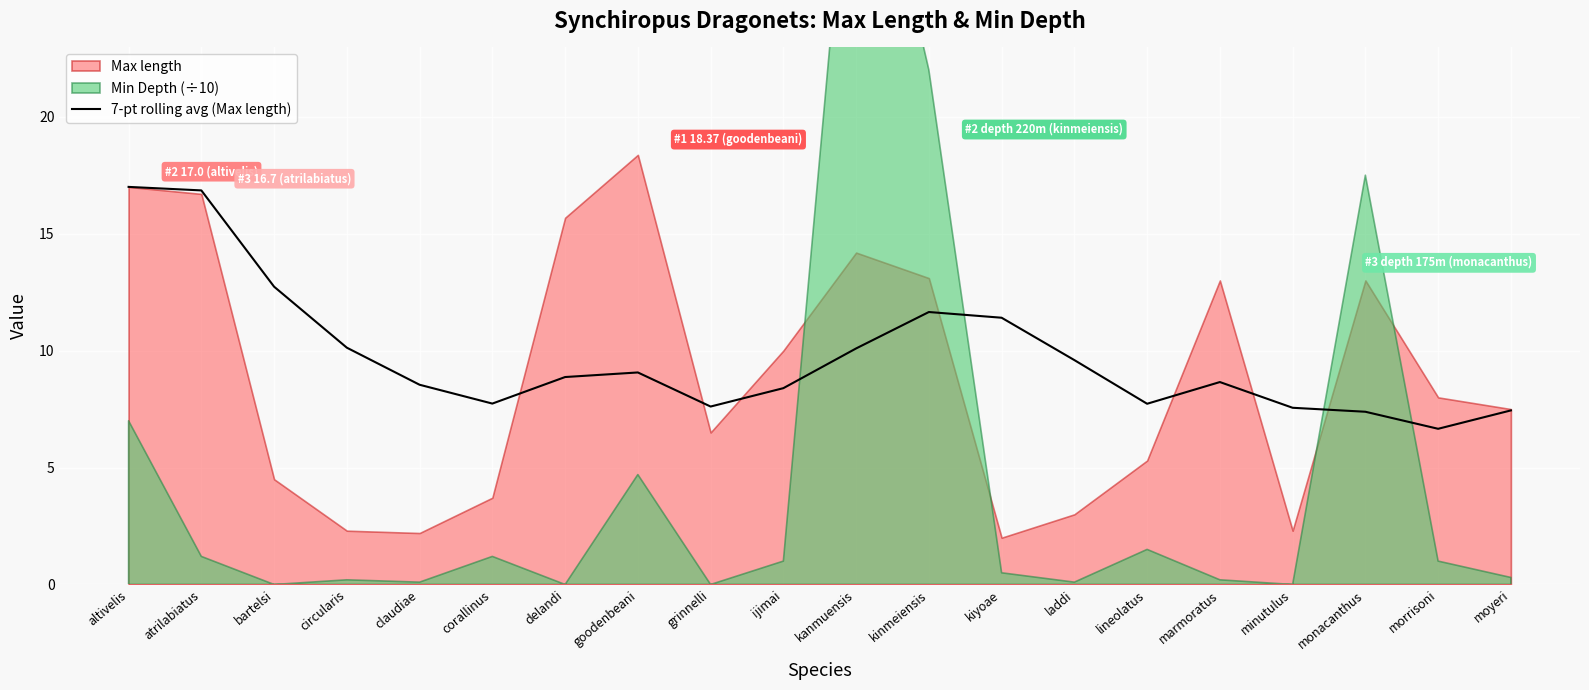

Is it true that 7-pt rolling avg (Max length) equals 14.6 at laddi?

False